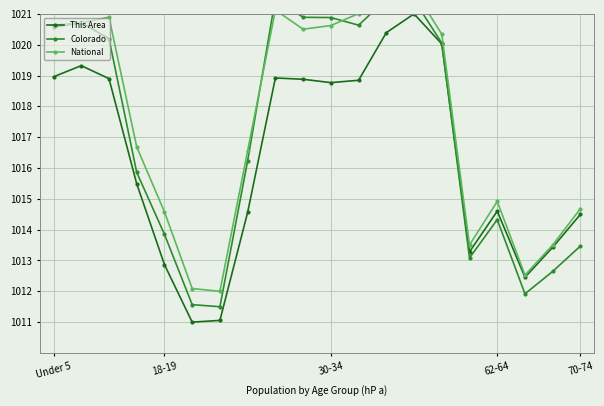

What is the maximum value shown in the chart?

1022.0